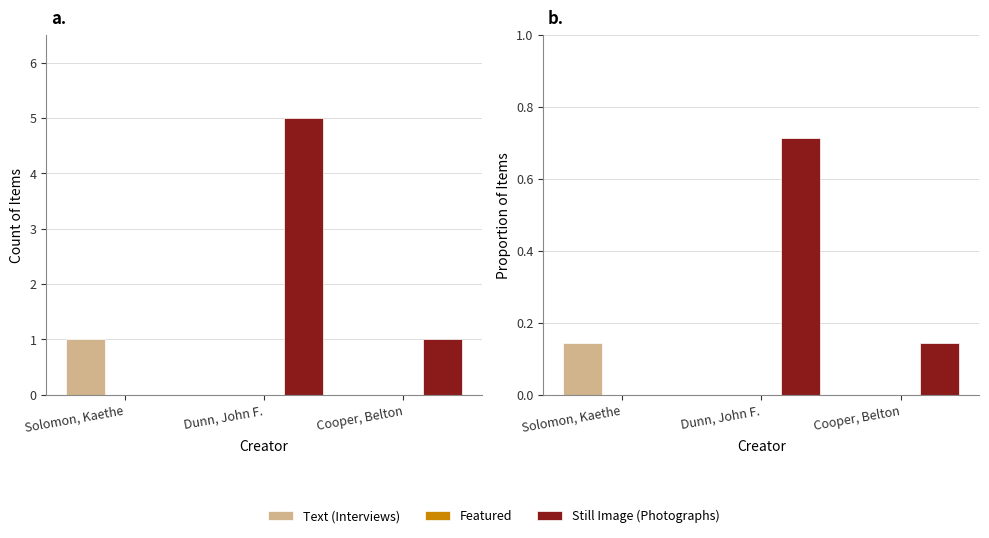

At Dunn, John F., list the series in order from smallest to largest.

Text (Interviews), Featured, Still Image (Photographs)